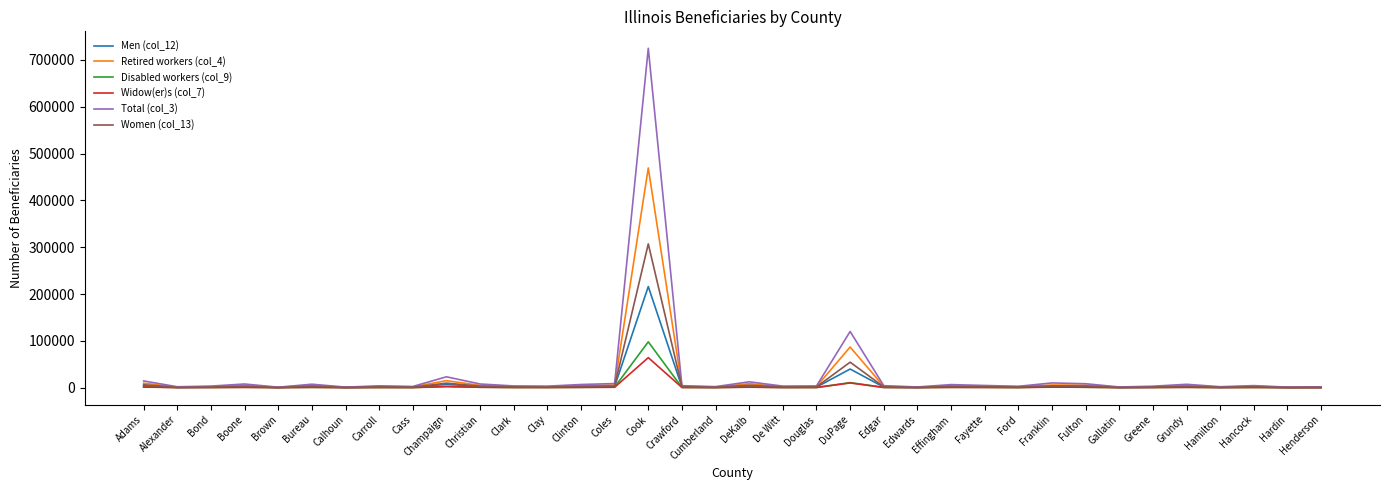

What is the difference between the maximum and second lowest values in the Disabled workers (col_9) series?

97775